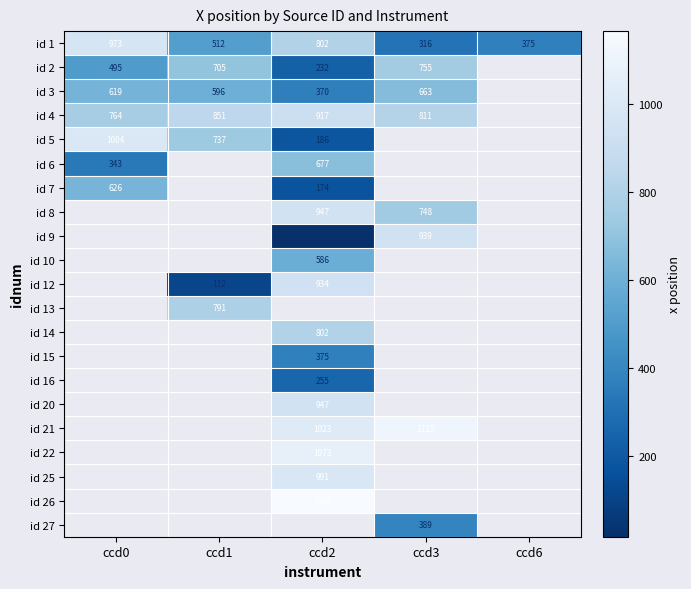

Which has a higher value, ccd2 or ccd0?

ccd0